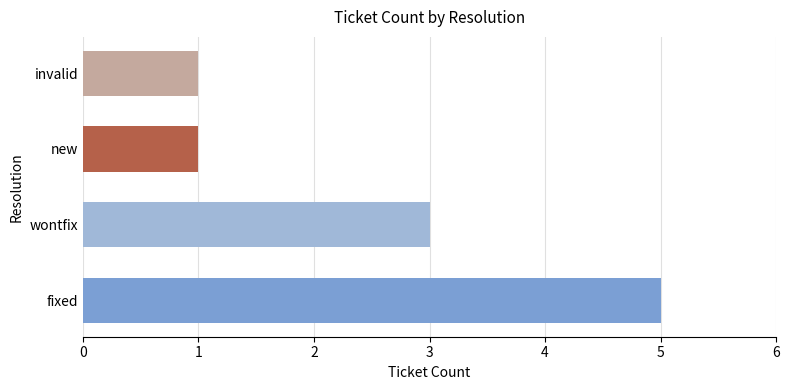

What is the maximum value shown in the chart?

5